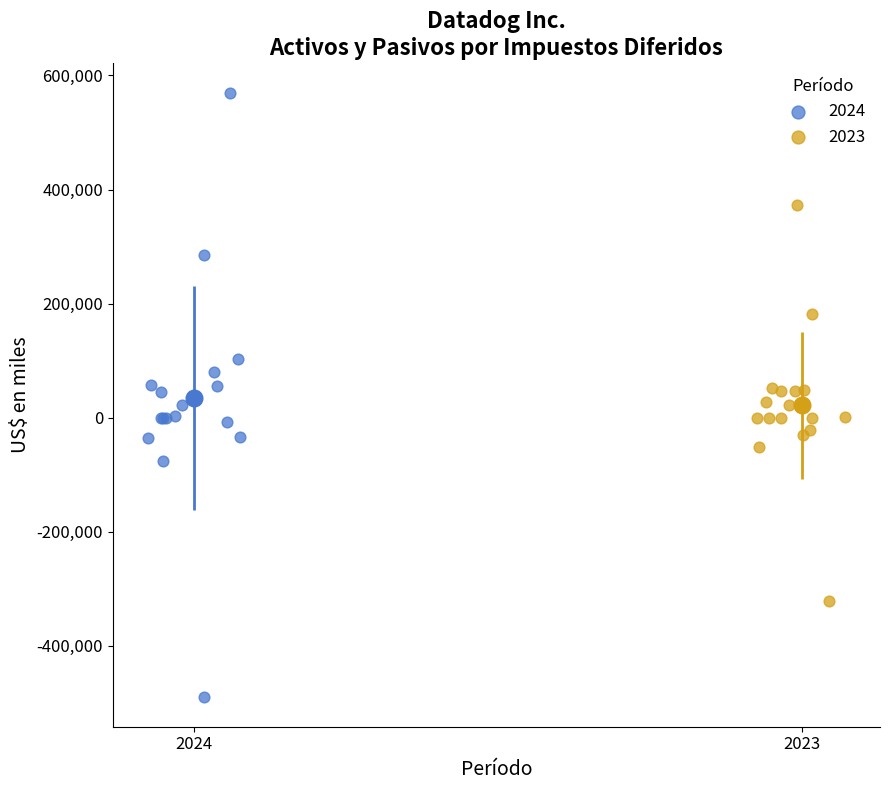

Which series contains the highest Y value?

2024